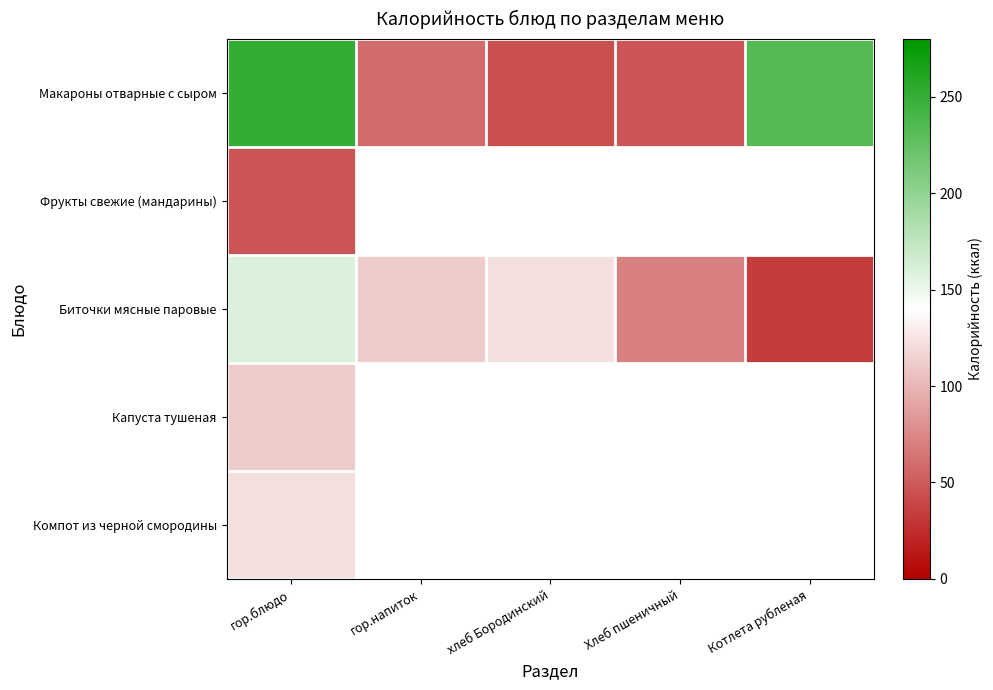

At which category is the sum across all series the highest?

гор.блюдо